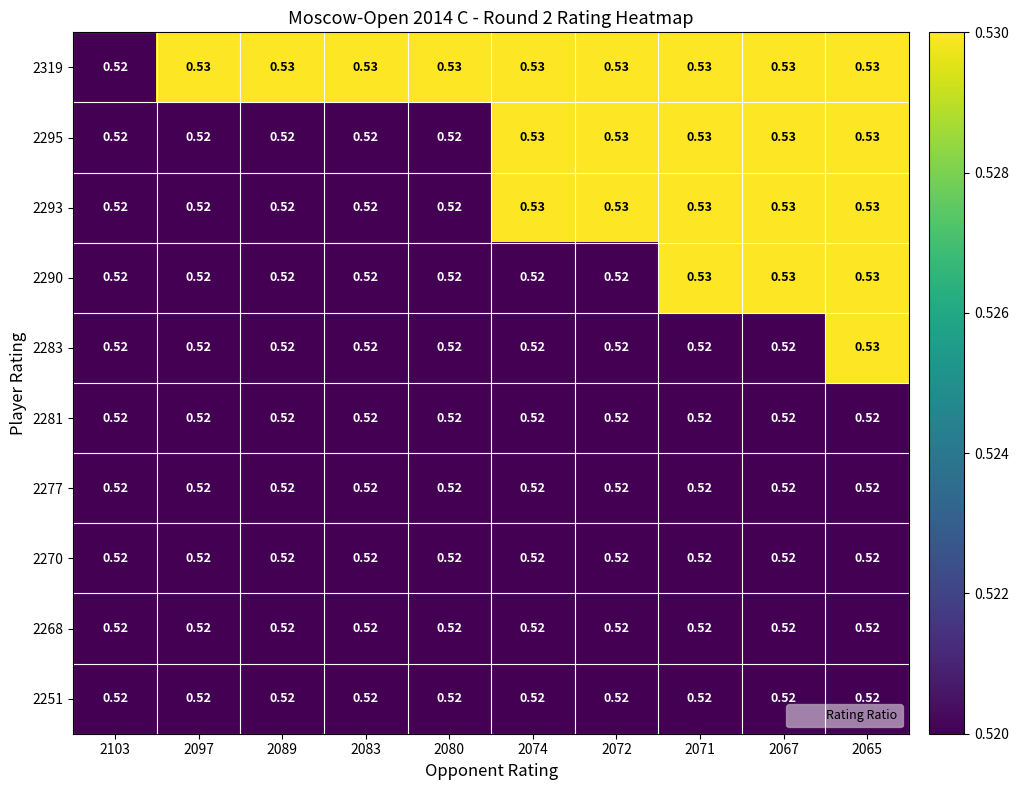

At which category does the chart reach its minimum across all series?

2103